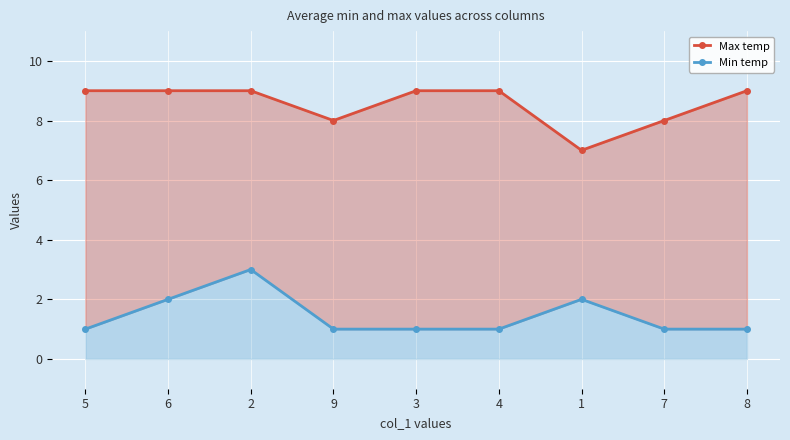

How many Min temp values are between 1 and 2?

8